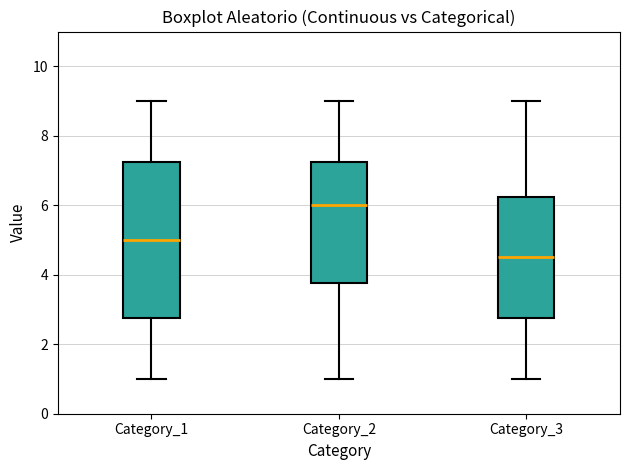

Where is the upper edge of the box for Category_1 on the y-axis? The values are not printed on the chart, so give them approximately, as read against the axis.

7.2